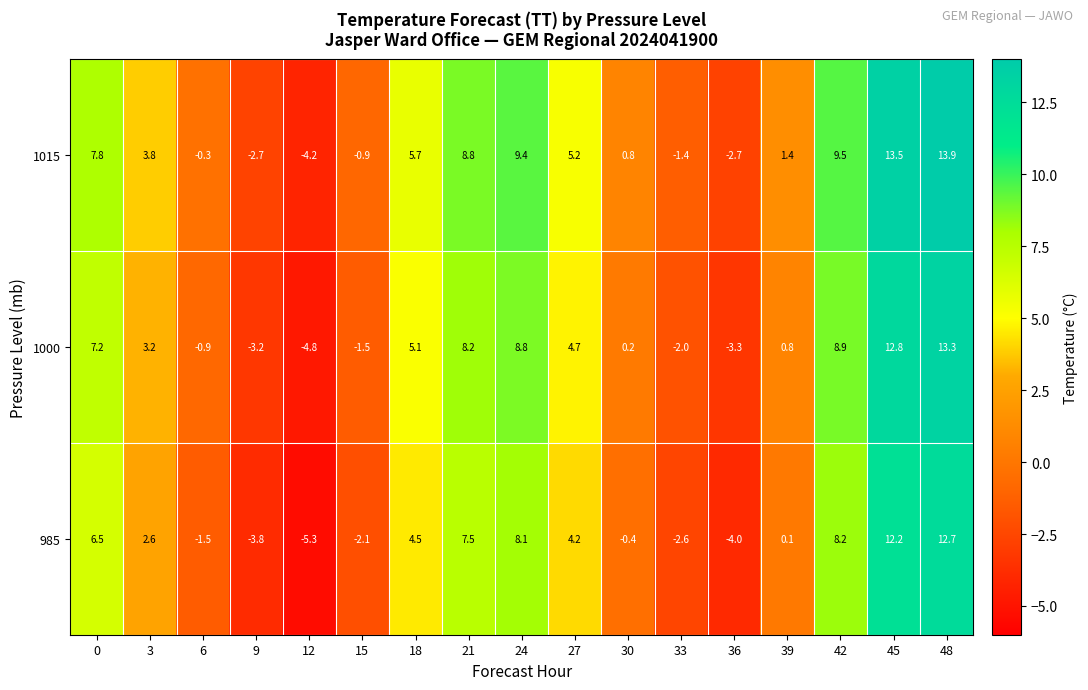

At which category does the chart reach its peak across all series?

48